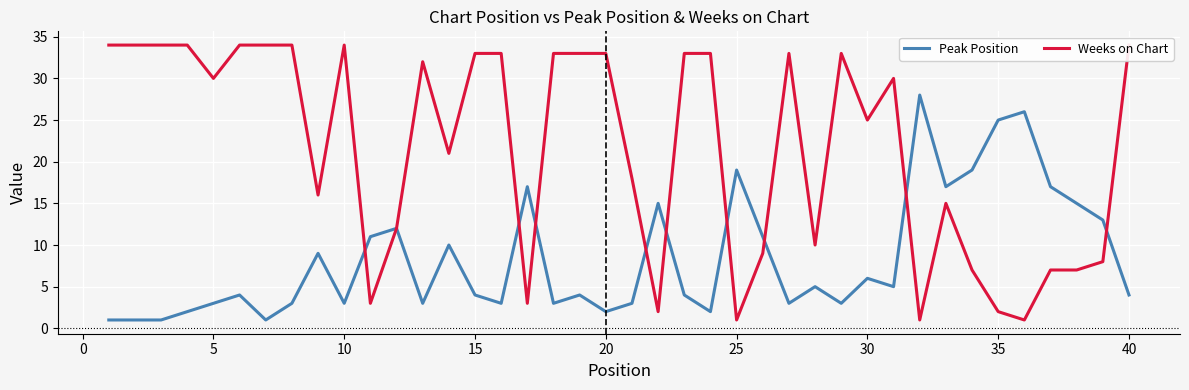

At how many categories does at least one series exceed 3?

40